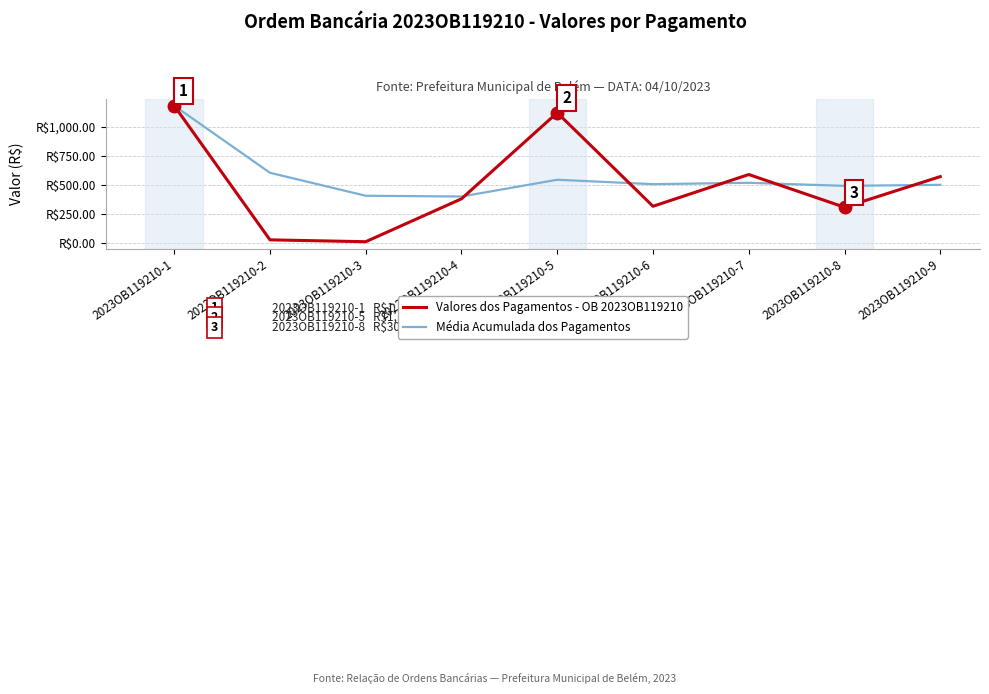

What is the value of the Média Acumulada dos Pagamentos point at the 4th from the left?

401.7